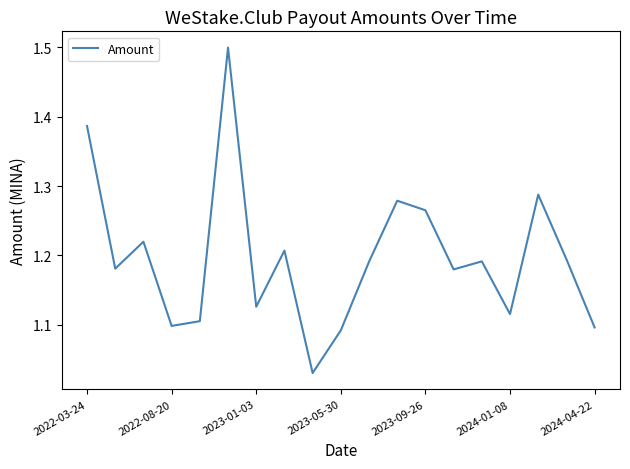

Does the chart display data point markers on the line(s)?

No